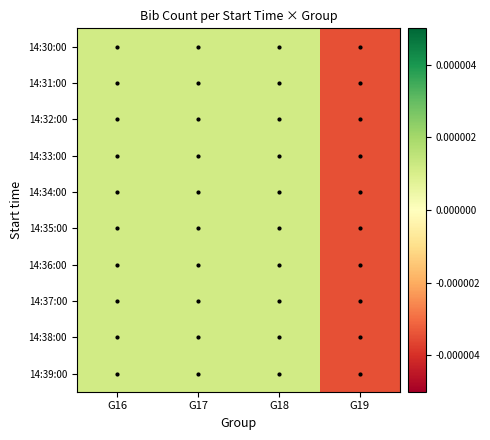

Count the number of categories in the chart.

4